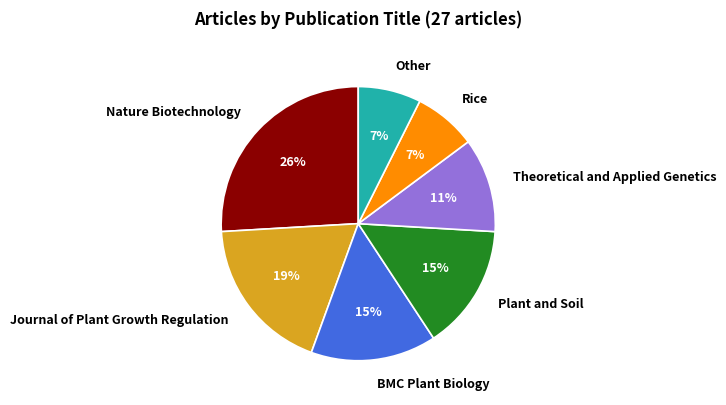

Count the number of slices in the pie.

7